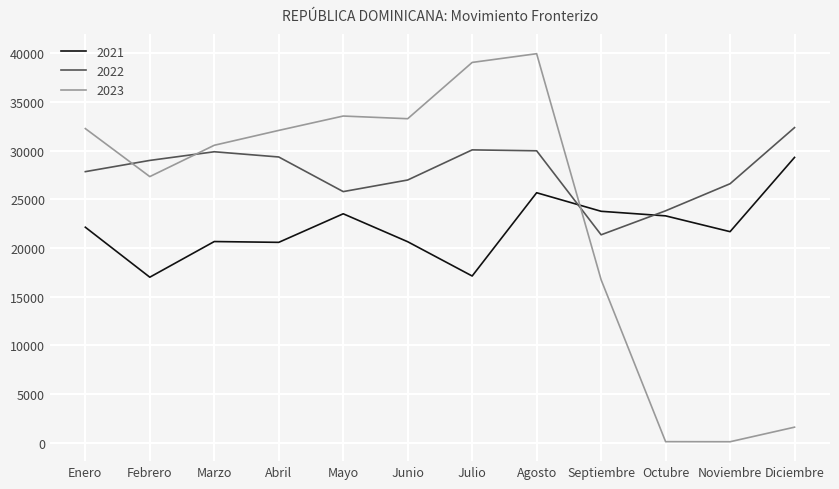

True or false: 2023 has a value of 65244 at Julio.

False